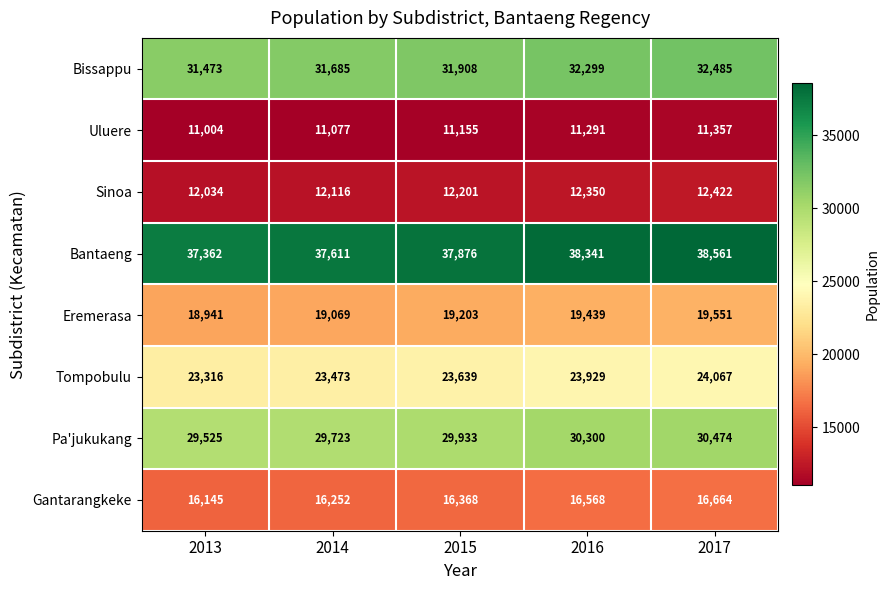

Rank the series at 2016 from lowest to highest value.

Uluere, Sinoa, Gantarangkeke, Eremerasa, Tompobulu, Pa'jukukang, Bissappu, Bantaeng